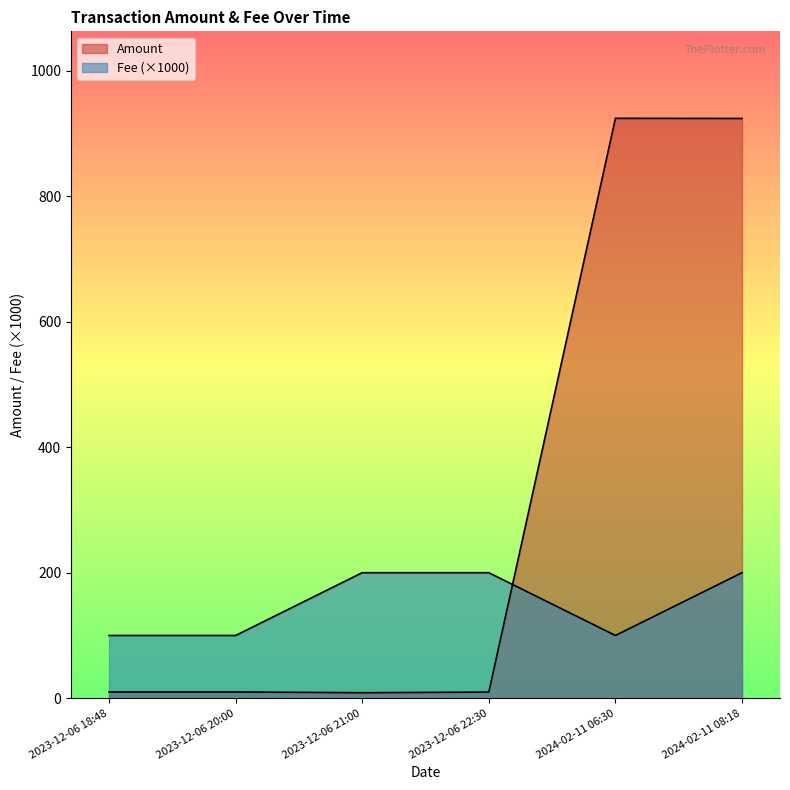

At which category is the sum across all series the highest?

2024-02-11 08:18